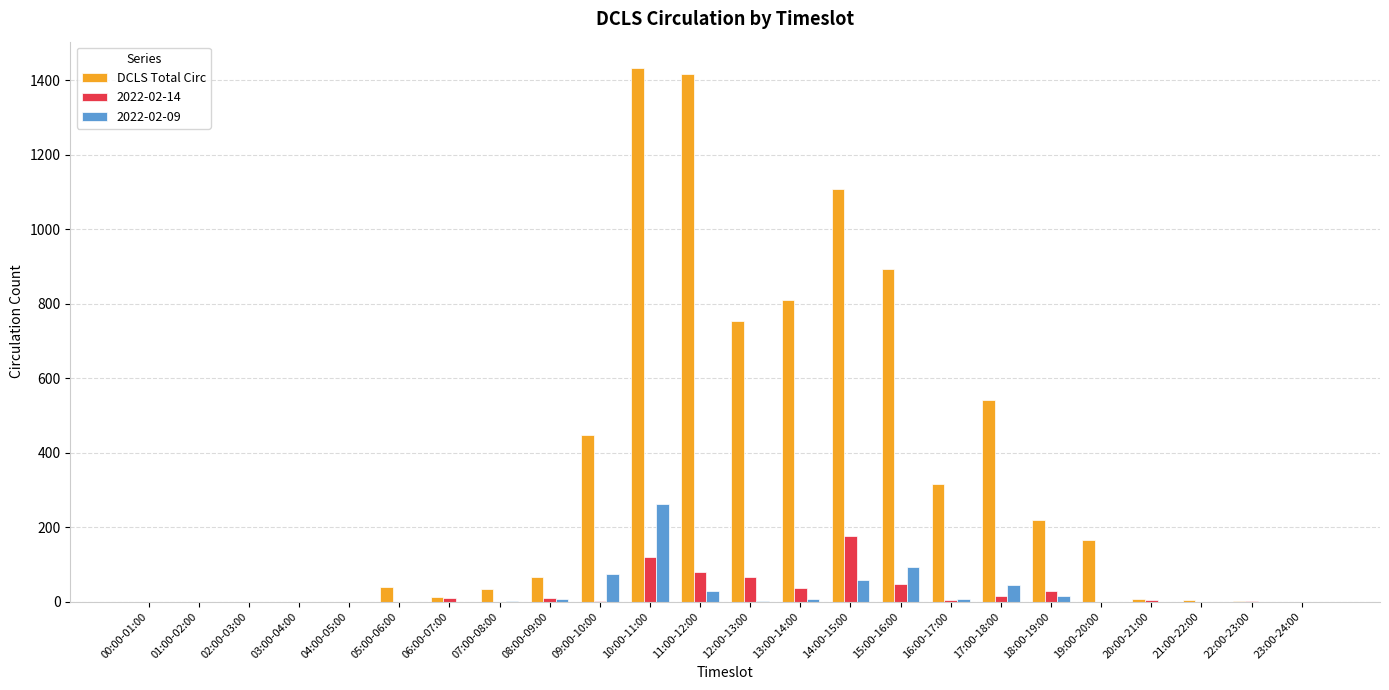

At which label does 2022-02-09 reach its peak?

10:00-11:00